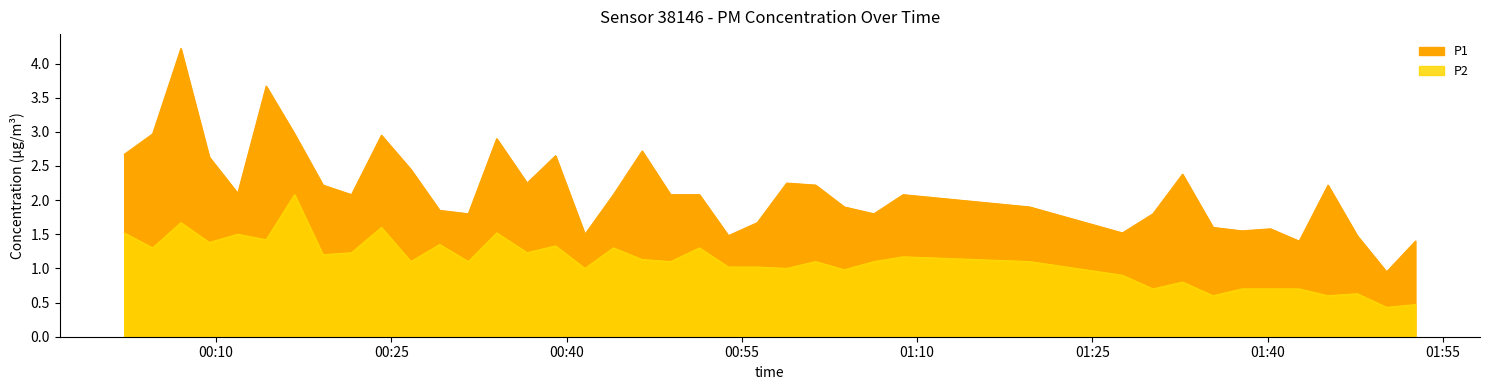

Reading left to right, transcribe all the data shown in this chart.

P1: 2.7	3.0	4.2	2.6	2.1	3.7	3.0	2.2	2.1	3.0	2.5	1.9	1.8	2.9	2.2	2.6	1.5	2.1	2.7	2.1	2.1	1.5	1.7	2.2	2.2	1.9	1.8	2.1	1.9	1.5	1.8	2.4	1.6	1.6	1.6	1.4	2.2	1.5	0.9	1.4
P2: 1.5	1.3	1.7	1.4	1.5	1.4	2.1	1.2	1.2	1.6	1.1	1.4	1.1	1.5	1.2	1.3	1.0	1.3	1.1	1.1	1.3	1.0	1.0	1.0	1.1	1.0	1.1	1.2	1.1	0.9	0.7	0.8	0.6	0.7	0.7	0.7	0.6	0.6	0.4	0.5